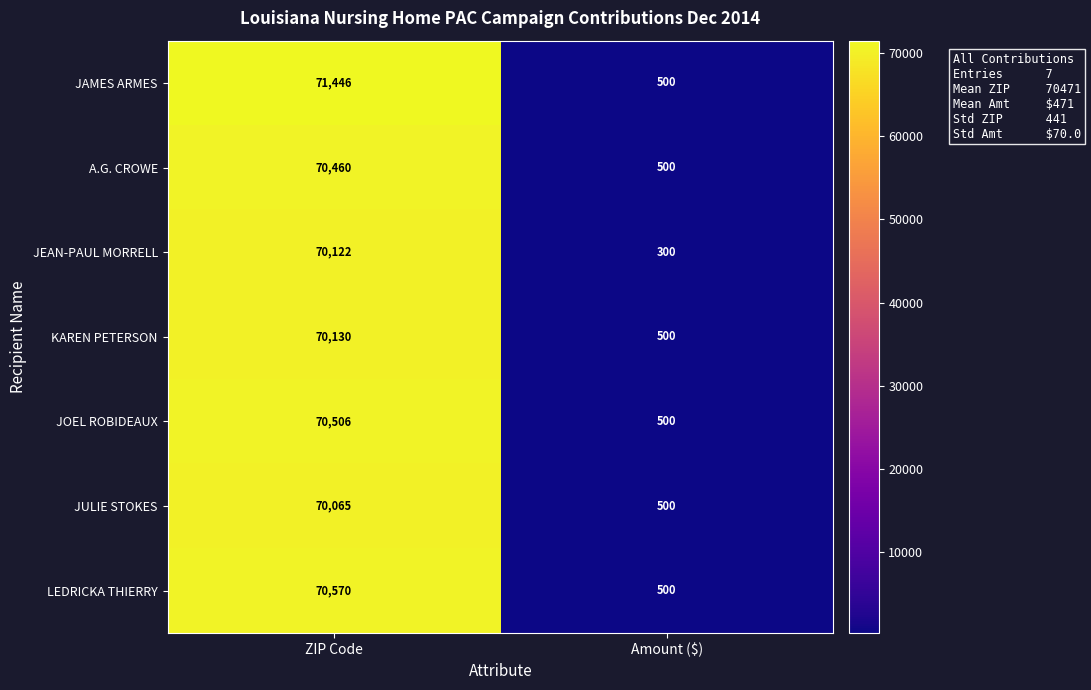

What value does the KAREN PETERSON series have at ZIP Code, to the nearest 100?

70100